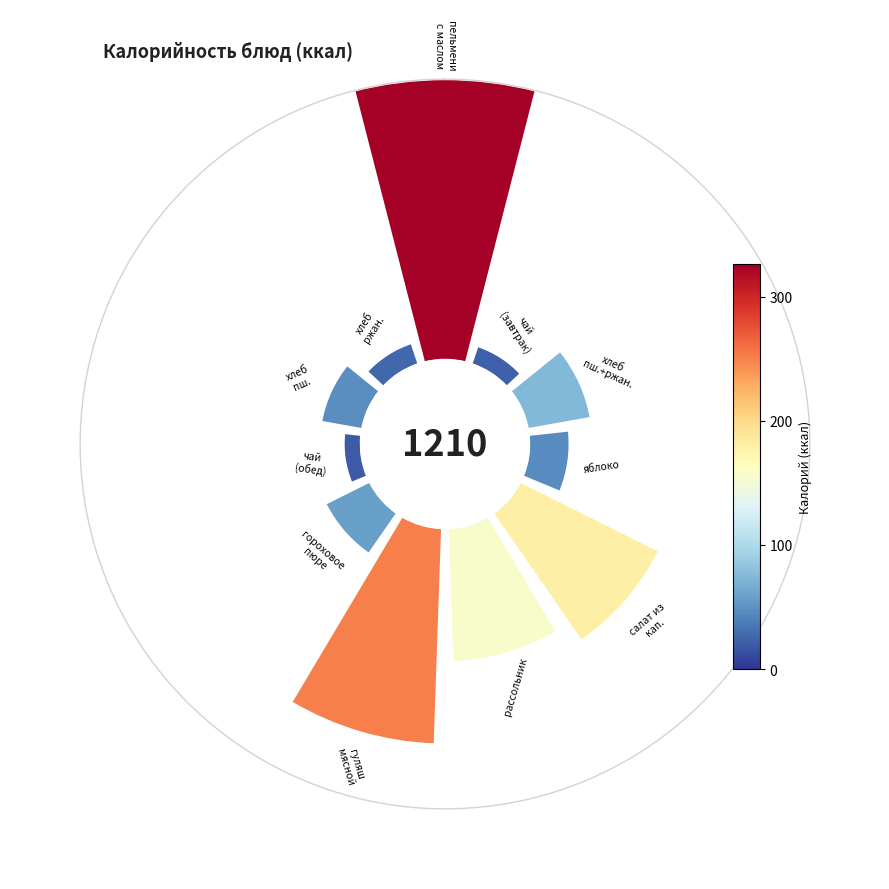

Which category has the biggest portion of the pie?

пельмени домашние с маслом сливочным